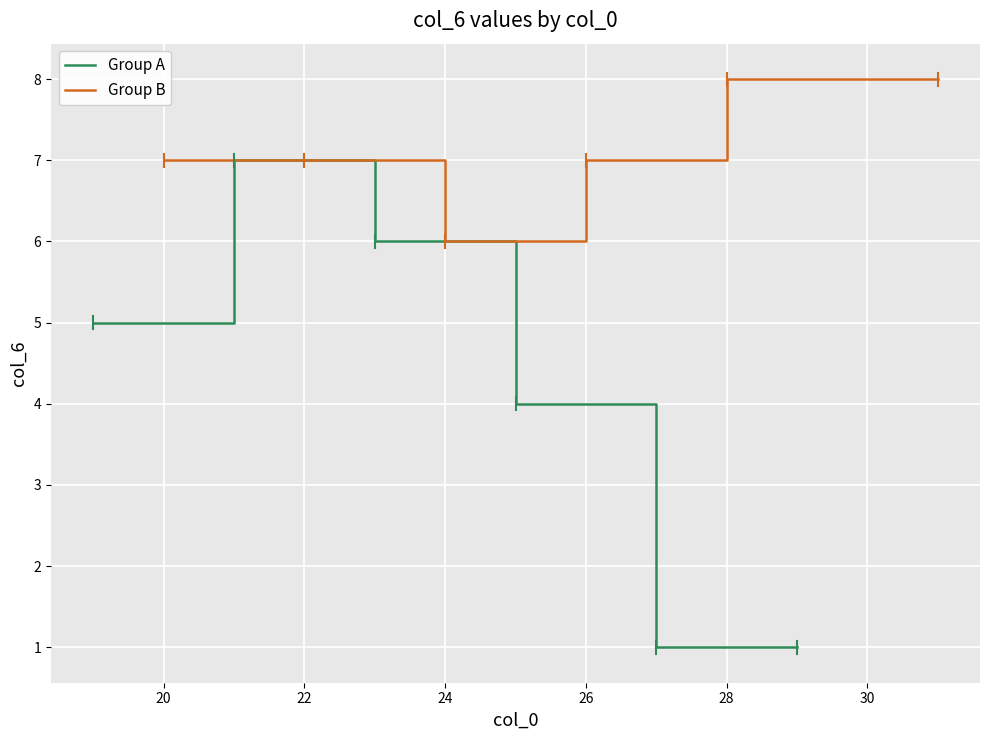

Between 18 and 24, which series saw the biggest shift?

Group A